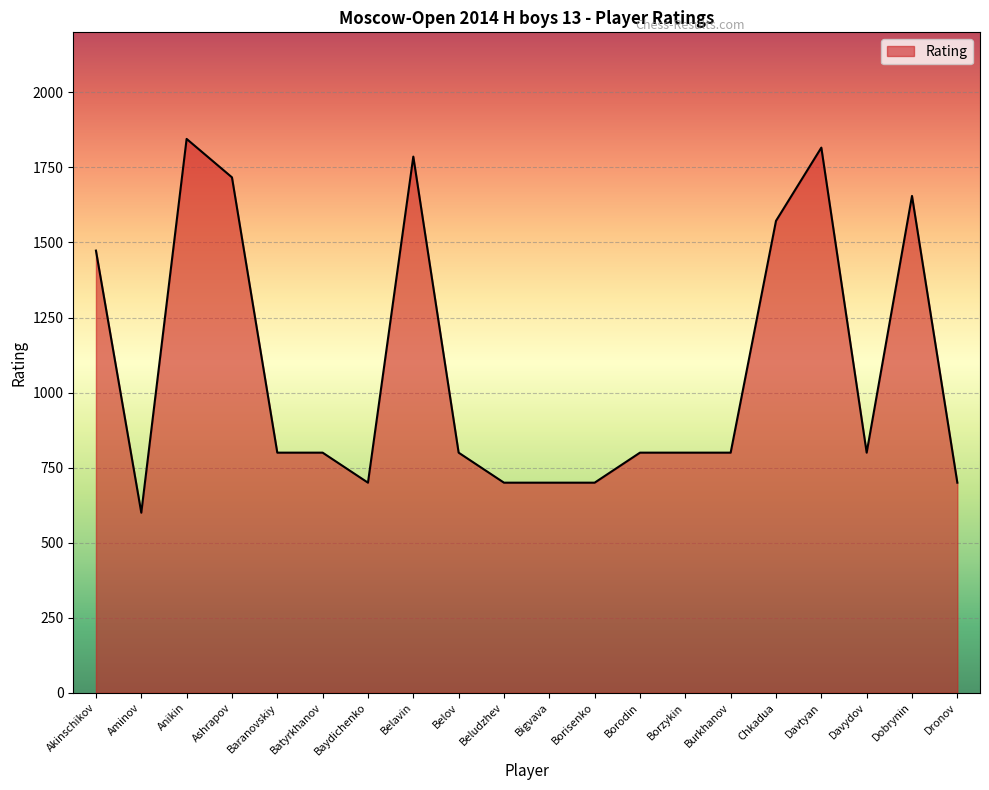

What is the change in value from Aminov to Davtyan?

+1216